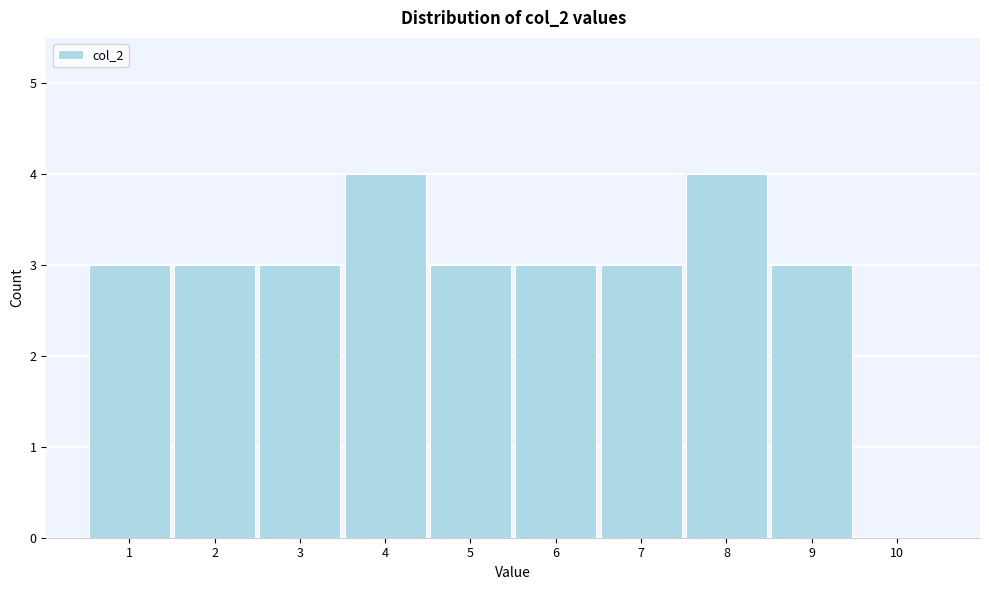

Reading left to right, list every bar in this chart as the range it spans on the x-axis followed by its height. The values are not printed on the chart, so give them approximately, as read against the axis.

0.5 to 1.5: 3
1.5 to 2.5: 3
2.5 to 3.5: 3
3.5 to 4.5: 4
4.5 to 5.5: 3
5.5 to 6.5: 3
6.5 to 7.5: 3
7.5 to 8.5: 4
8.5 to 9.5: 3
9.5 to 10.5: 0